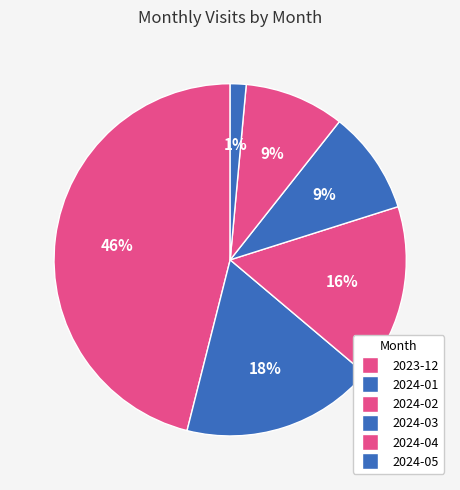

Which slice is the smallest?

2024-05